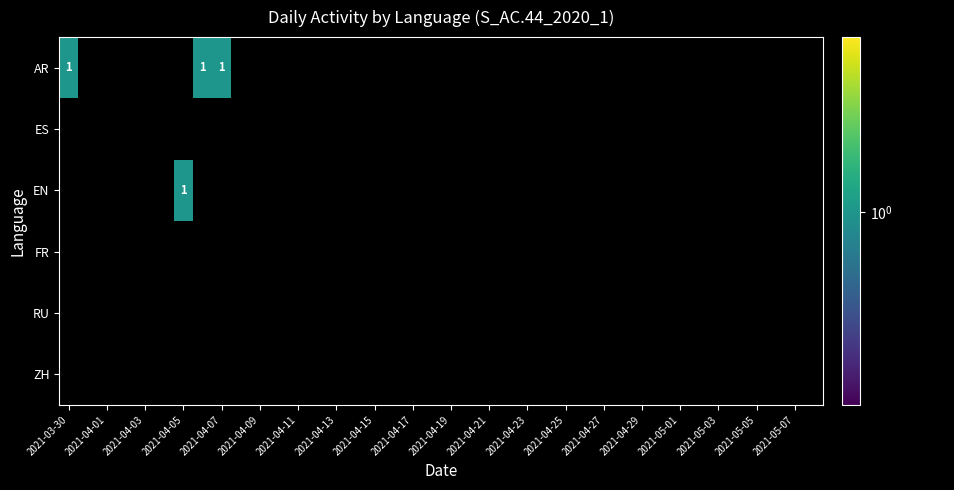

Reading left to right, extract all data points from this chart.

AR: 1	0	0	0	0	0	0	1	1	0	0	0	0	0	0	0	0	0	0	0	0	0	0	0	0	0	0	0	0	0	0	0	0	0	0	0	0	0	0	0
ES: 0	0	0	0	0	0	0	0	0	0	0	0	0	0	0	0	0	0	0	0	0	0	0	0	0	0	0	0	0	0	0	0	0	0	0	0	0	0	0	0
EN: 0	0	0	0	0	0	1	0	0	0	0	0	0	0	0	0	0	0	0	0	0	0	0	0	0	0	0	0	0	0	0	0	0	0	0	0	0	0	0	0
FR: 0	0	0	0	0	0	0	0	0	0	0	0	0	0	0	0	0	0	0	0	0	0	0	0	0	0	0	0	0	0	0	0	0	0	0	0	0	0	0	0
RU: 0	0	0	0	0	0	0	0	0	0	0	0	0	0	0	0	0	0	0	0	0	0	0	0	0	0	0	0	0	0	0	0	0	0	0	0	0	0	0	0
ZH: 0	0	0	0	0	0	0	0	0	0	0	0	0	0	0	0	0	0	0	0	0	0	0	0	0	0	0	0	0	0	0	0	0	0	0	0	0	0	0	0